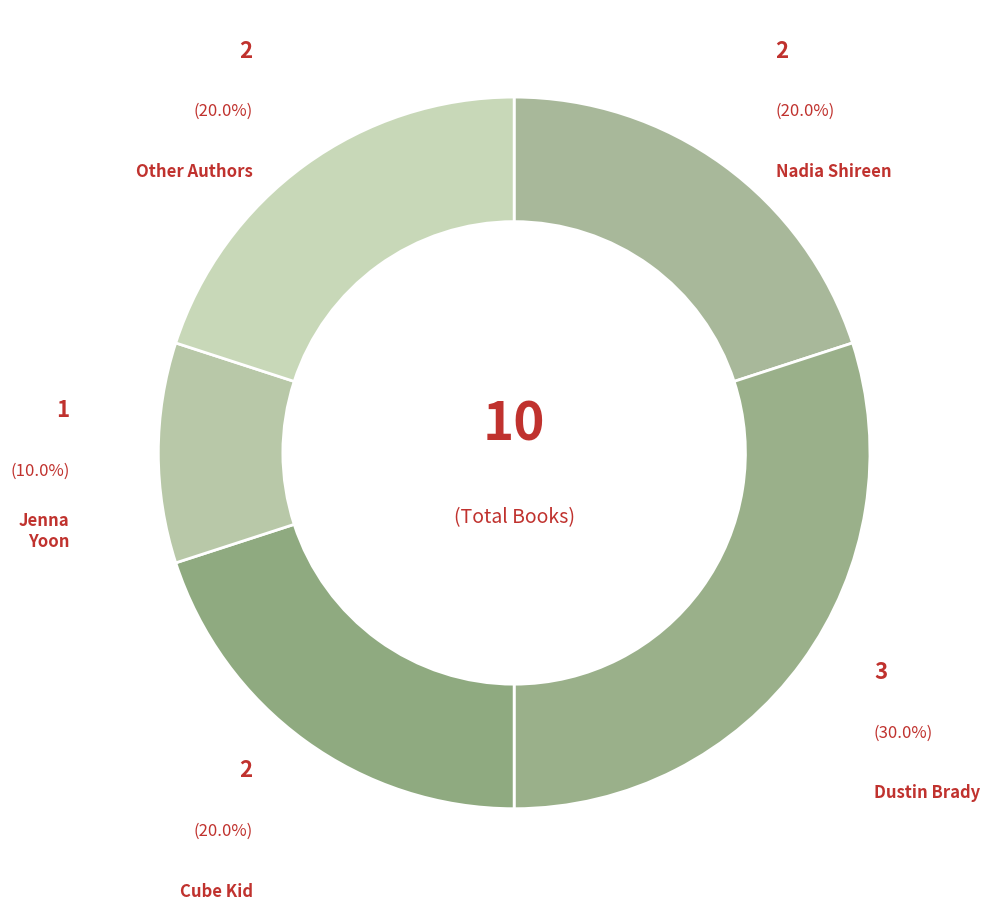

How much of the chart is everything except Other Authors?

80.0%